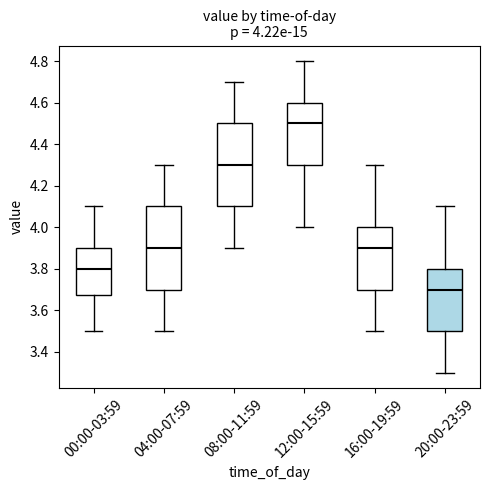

Which box's median line is the lowest?

20:00-23:59